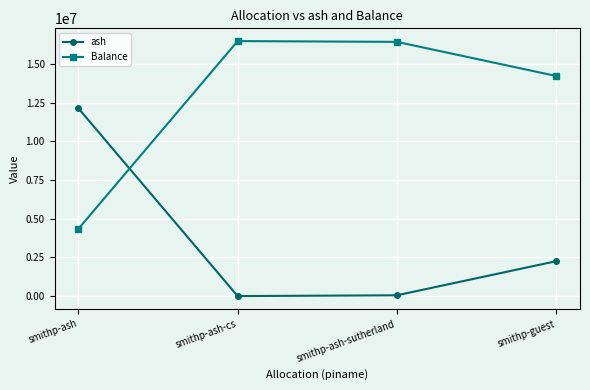

What is the difference between the ash values at smithp-ash-cs and smithp-guest?

2255768.2